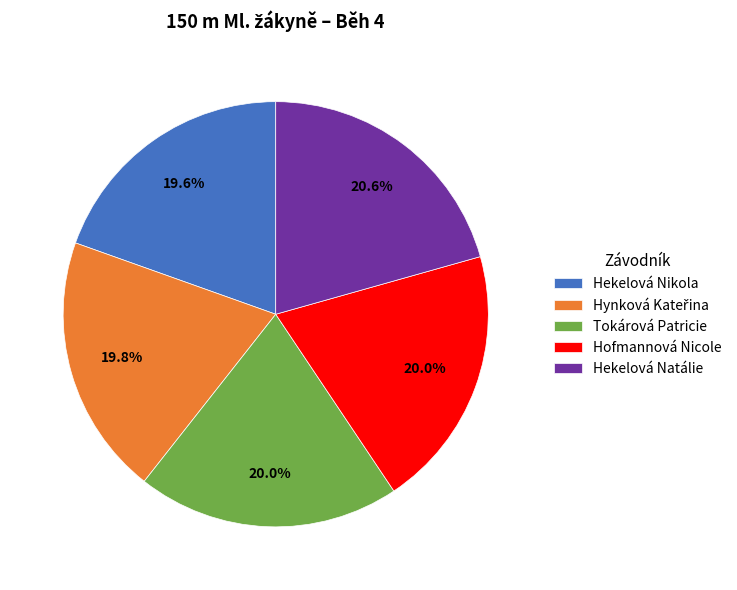

Between Hekelová Natálie and Hekelová Nikola, which is larger?

Hekelová Natálie